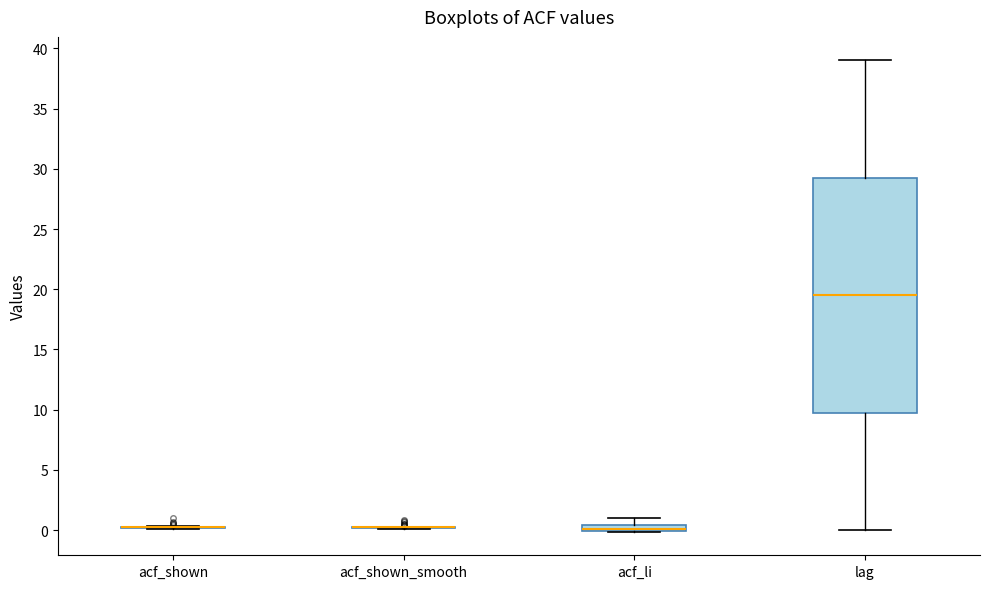

Which box is the tallest, from its lower edge to its upper edge?

lag